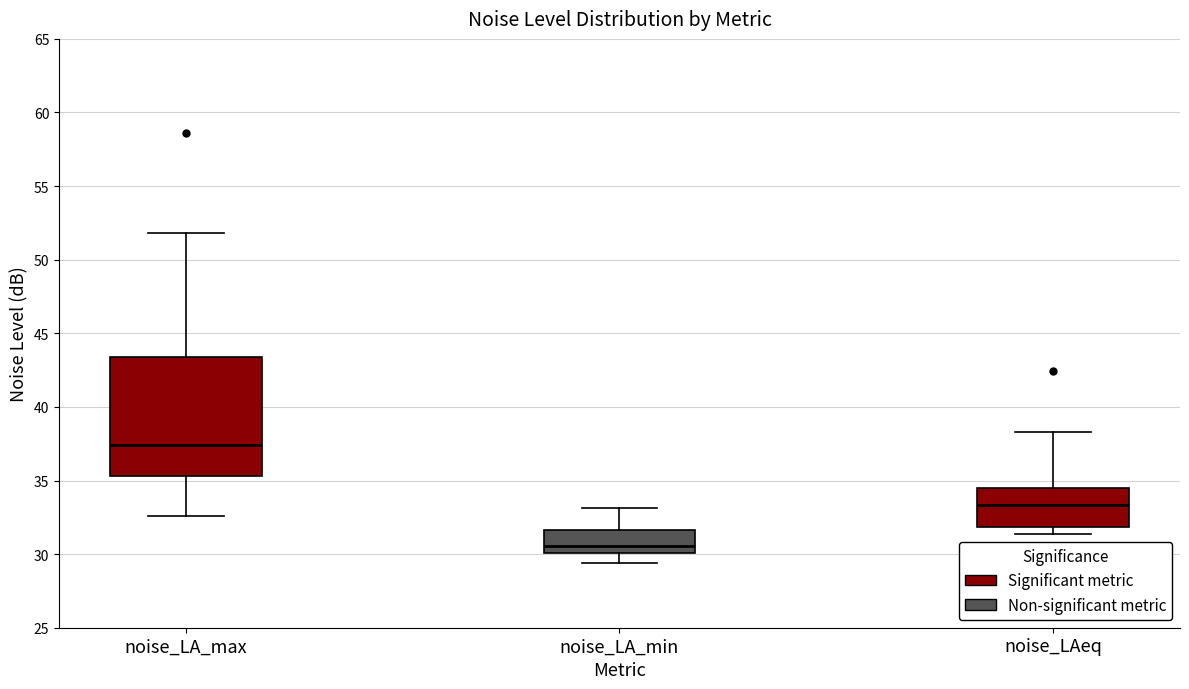

Reading left to right, transcribe this box plot: for each box, give where its median line is, the range the box spans, and where its two whiskers end, as read against the y-axis. The values are not printed on the chart, so give them approximately, as read against the axis.

noise_LA_max: median 37.5, box 35.5 to 43.5, whiskers 32.5 to 52.0
noise_LA_min: median 30.5, box 30.0 to 31.5, whiskers 29.5 to 33.0
noise_LAeq: median 33.5, box 32.0 to 34.5, whiskers 31.5 to 38.5